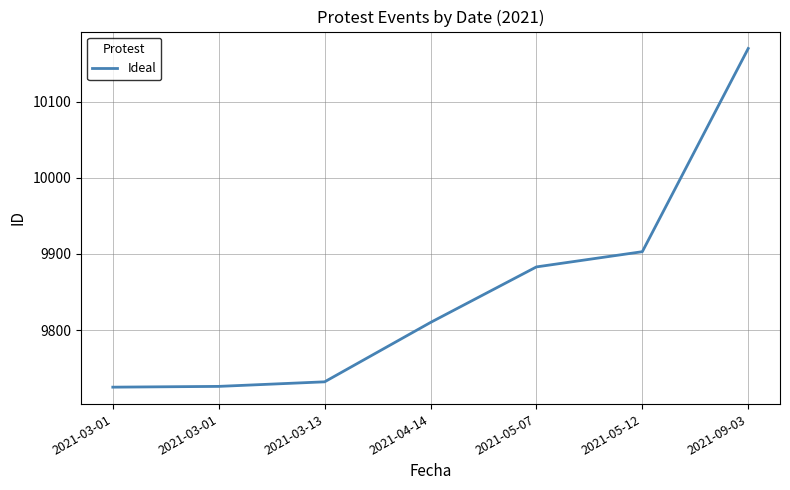

What is the label of the 4th point from the left?

2021-04-14